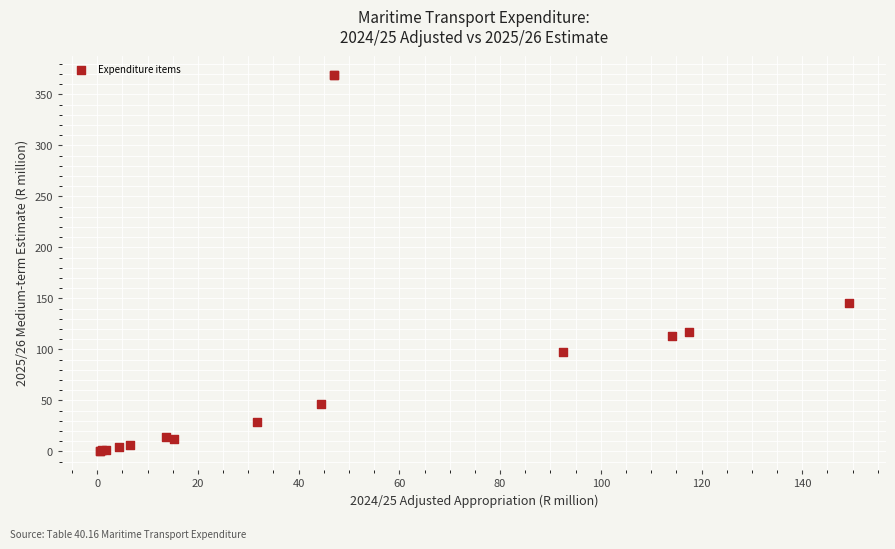

What Y value in the scatter plot is closest to 184?

145.8